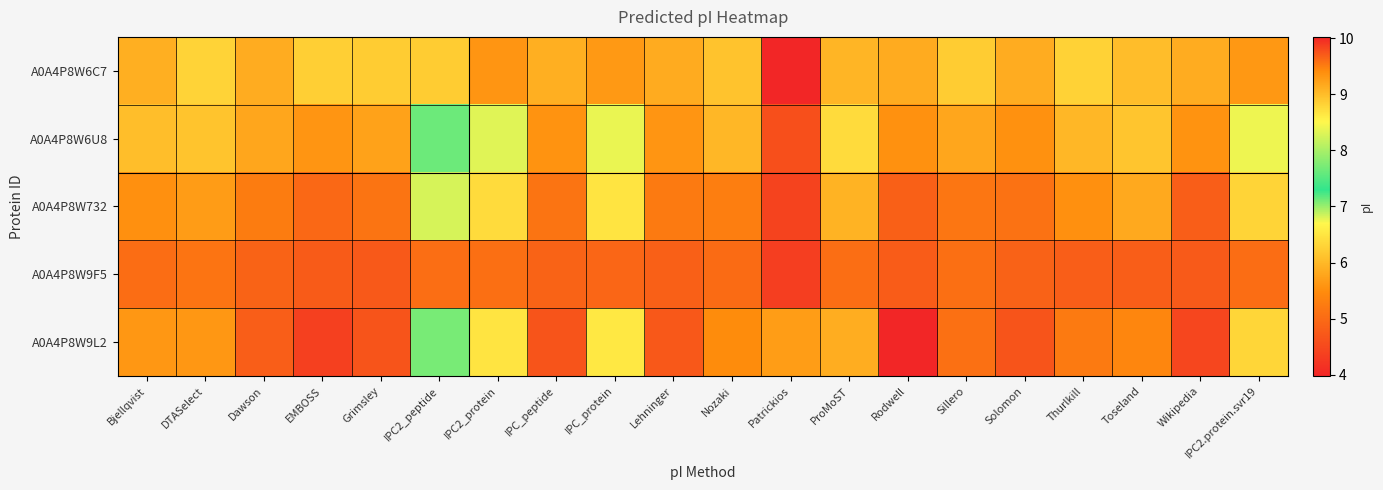

What is the total value across all series at Thurlkill?

39.1